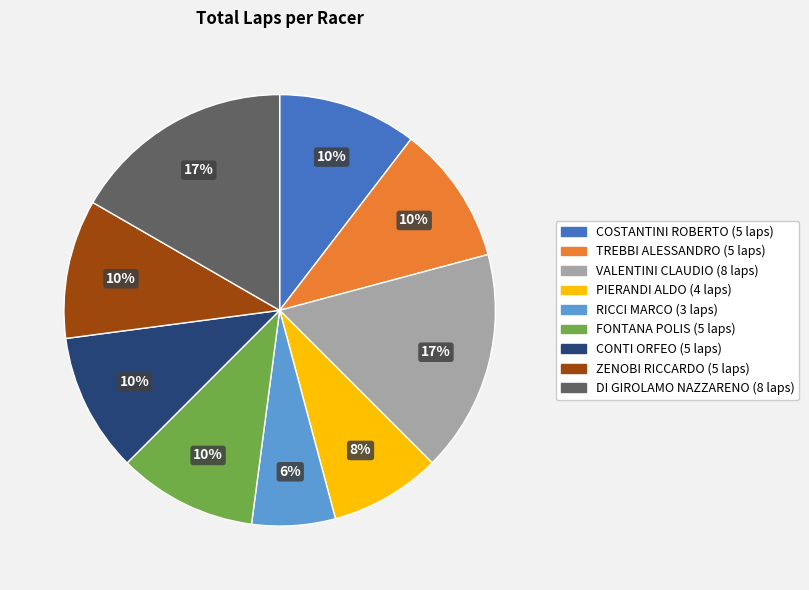

Is there any slice that represents more than half of the pie?

No